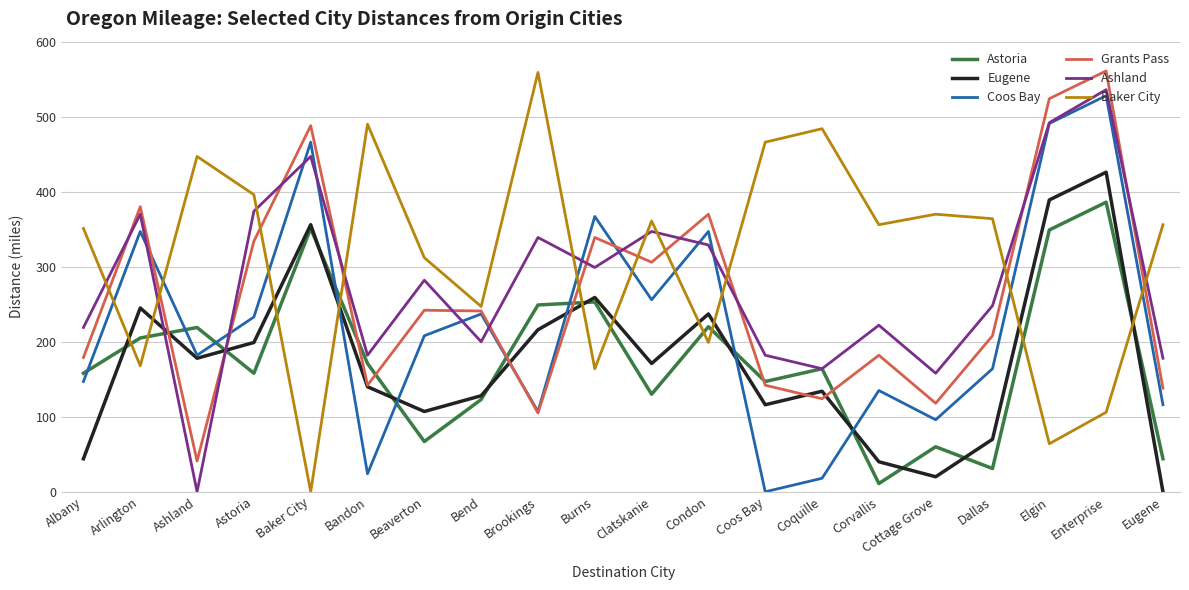

What position from the right is Astoria?

17